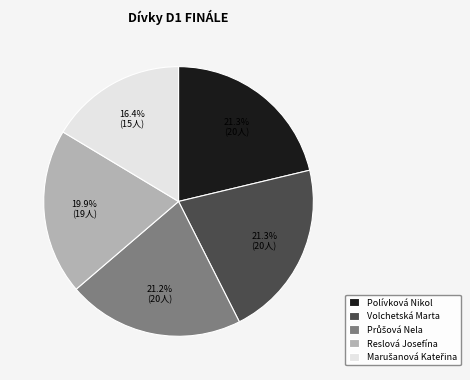

To the nearest percent, what percentage of the pie is Polívková Nikol?

21%